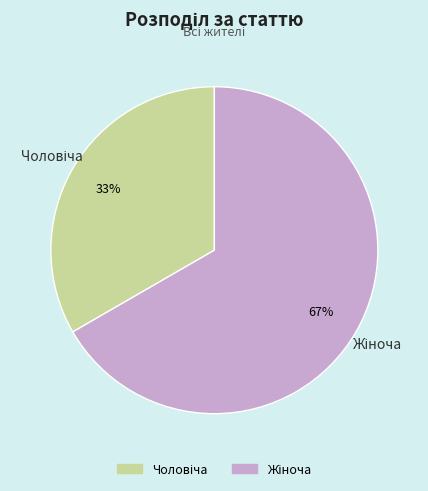

To the nearest percent, what is the average slice percentage?

50%